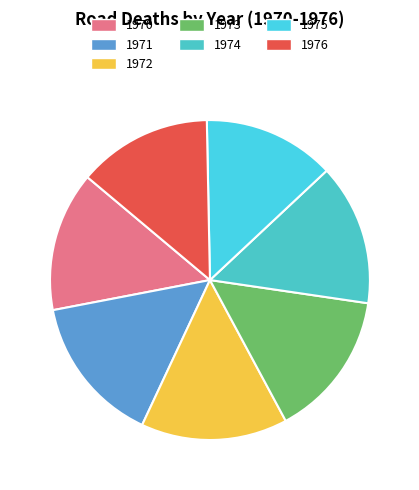

How many slices are in this pie chart?

7